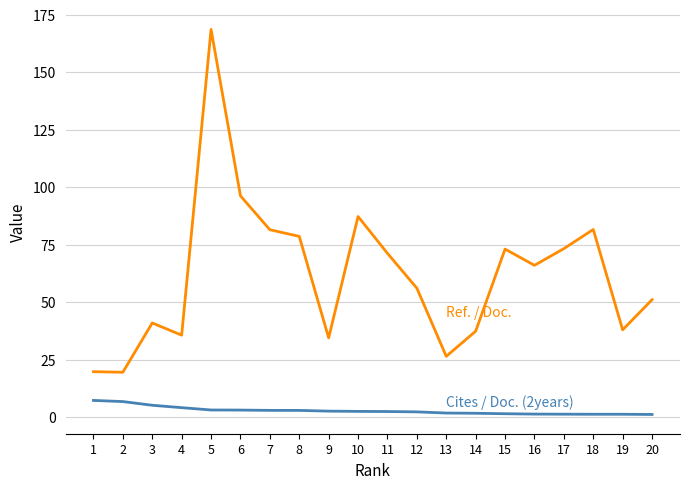

What is the minimum value shown in the chart?

1.2